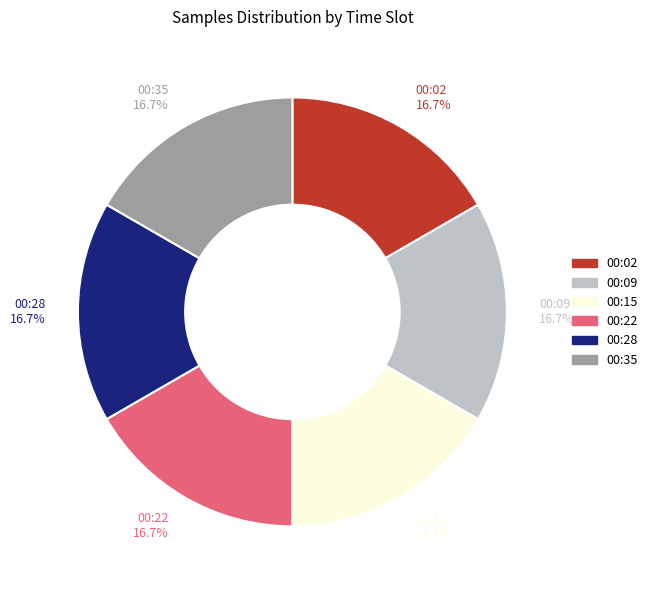

What is the ratio of the value at 00:15 to the value at 00:02?

1.0